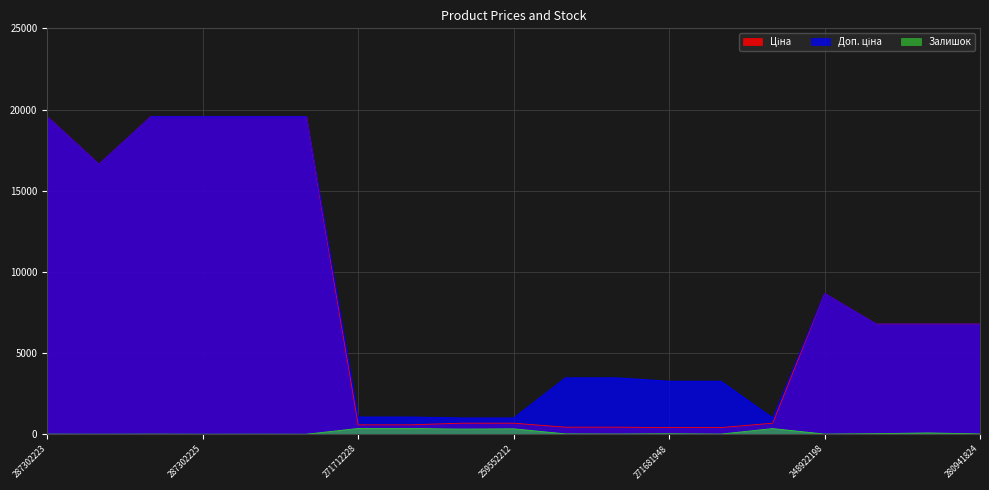

Is it true that Доп. ціна equals 3265.8 at 271681948?

True